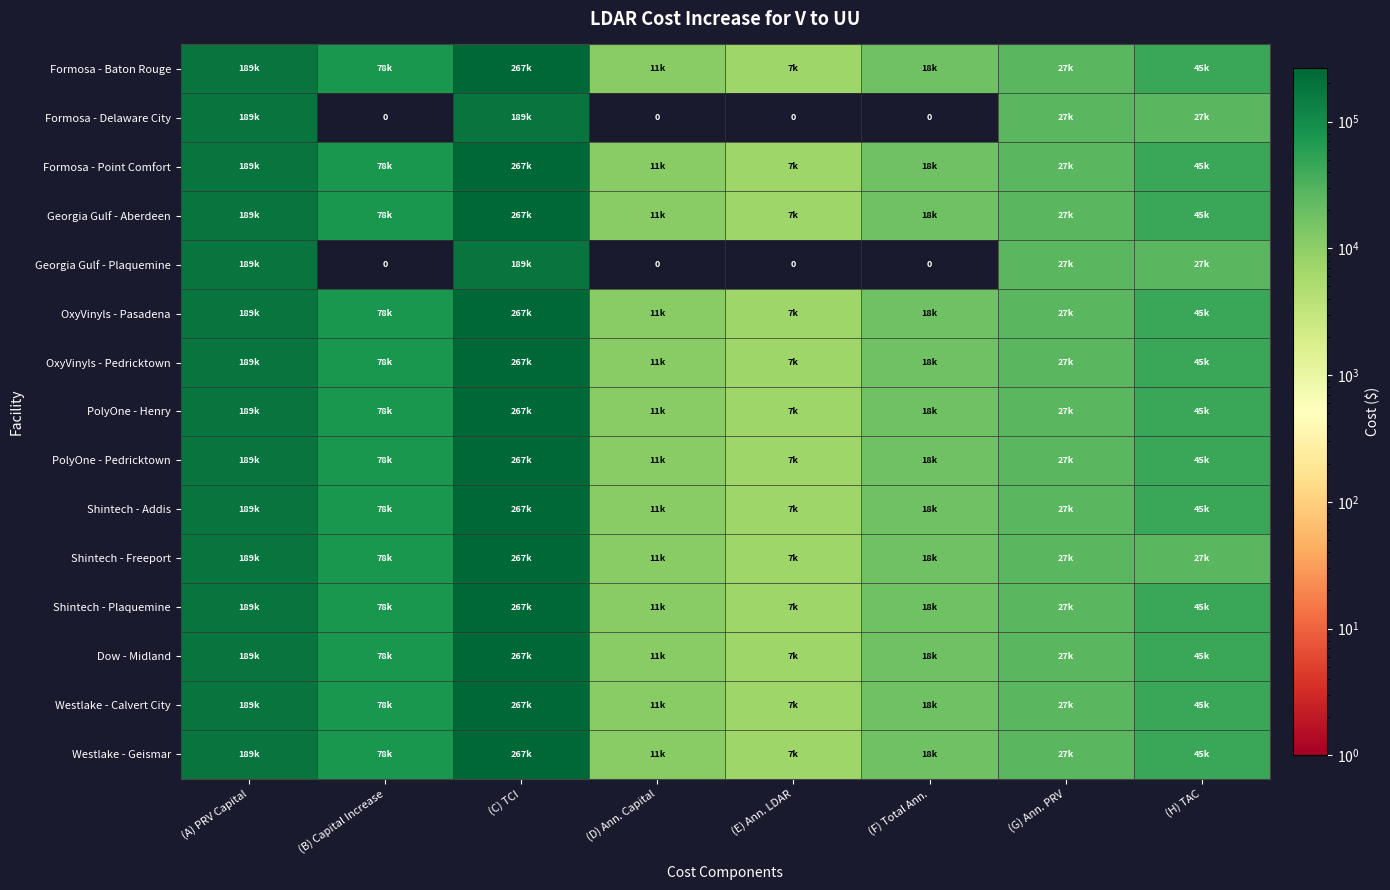

At which label does Georgia Gulf - Aberdeen reach its peak?

(C) TCI